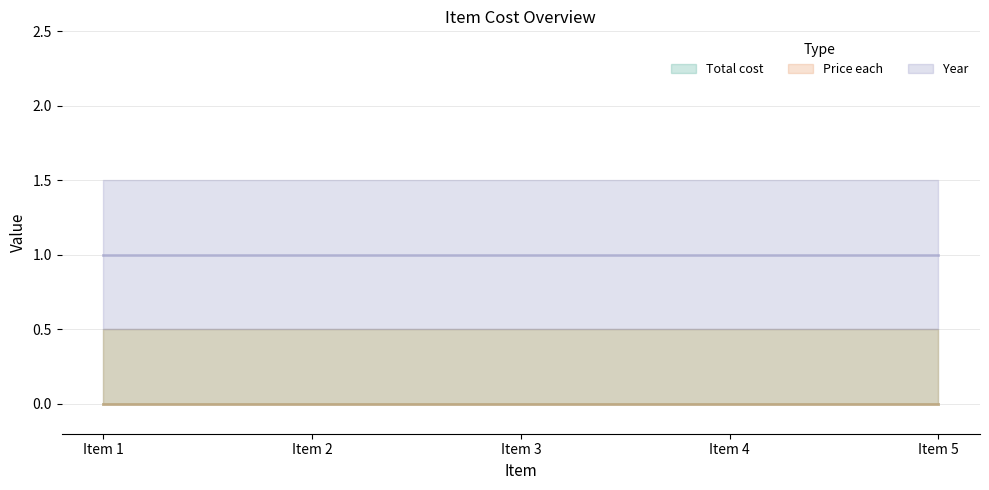

Rank the categories by Total cost value from highest to lowest.

Item 1, Item 2, Item 3, Item 4, Item 5